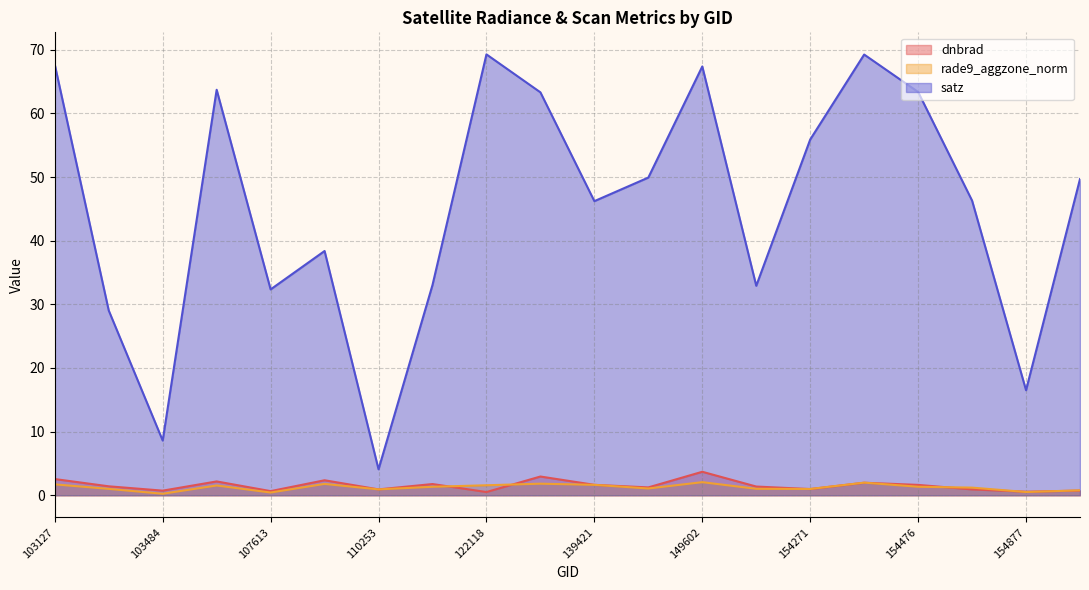

Where do dnbrad and rade9_aggzone_norm first cross each other?

121771 and 122118